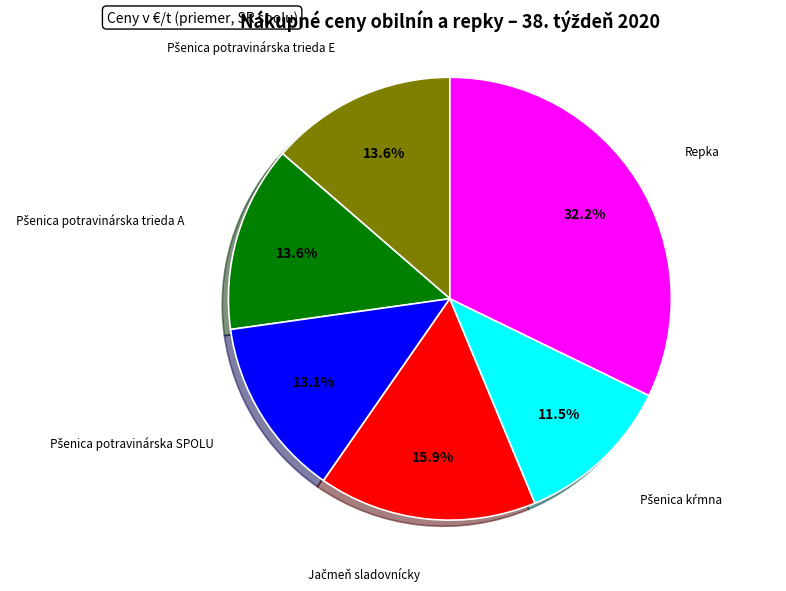

Is there a majority slice in this chart?

No